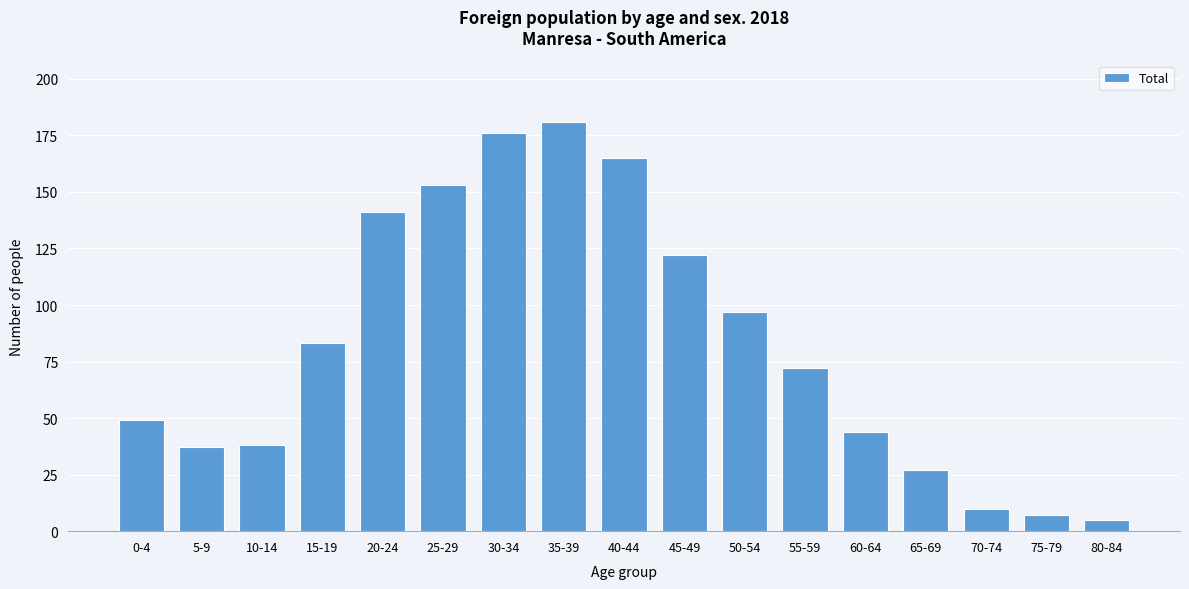

Reading left to right, extract all data points from this chart.

0-4=49	5-9=37	10-14=38	15-19=83	20-24=141	25-29=153	30-34=176	35-39=181	40-44=165	45-49=122	50-54=97	55-59=72	60-64=44	65-69=27	70-74=10	75-79=7	80-84=5